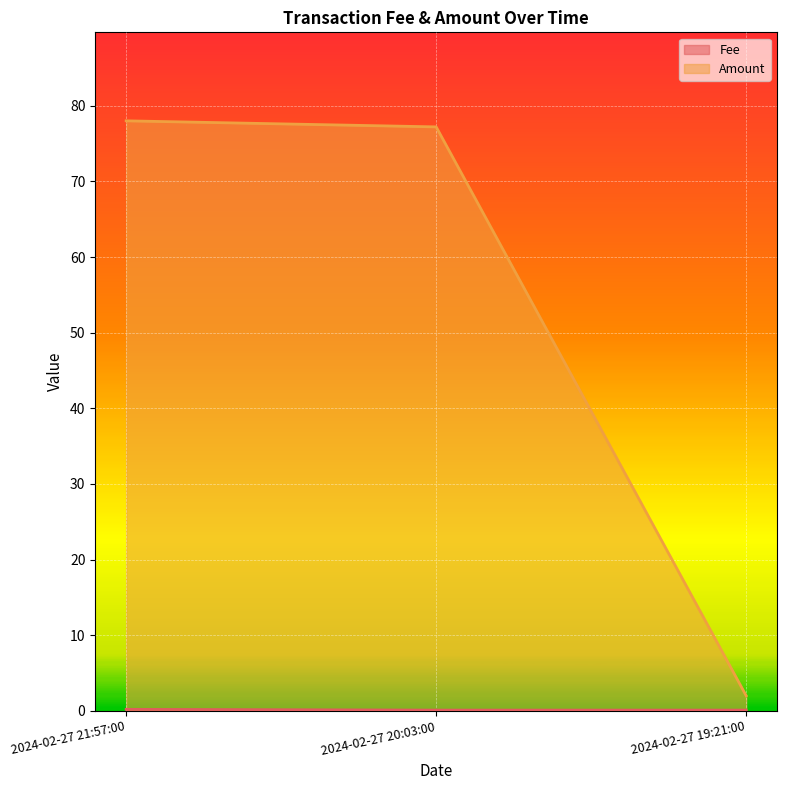

Which series has the largest total across all categories?

Amount